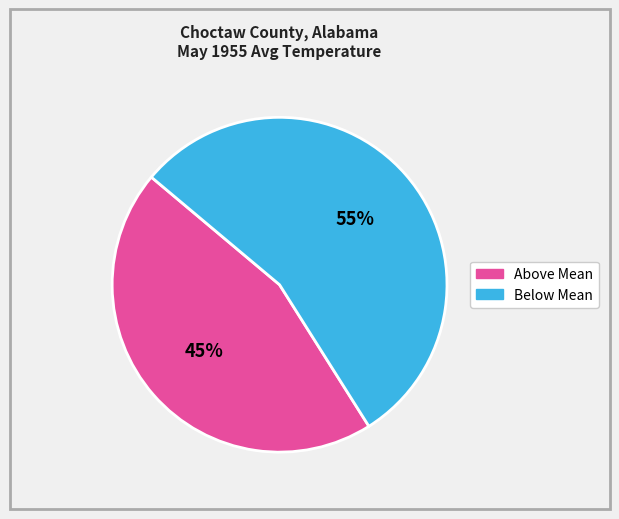

To the nearest percent, what is the average slice percentage?

50%